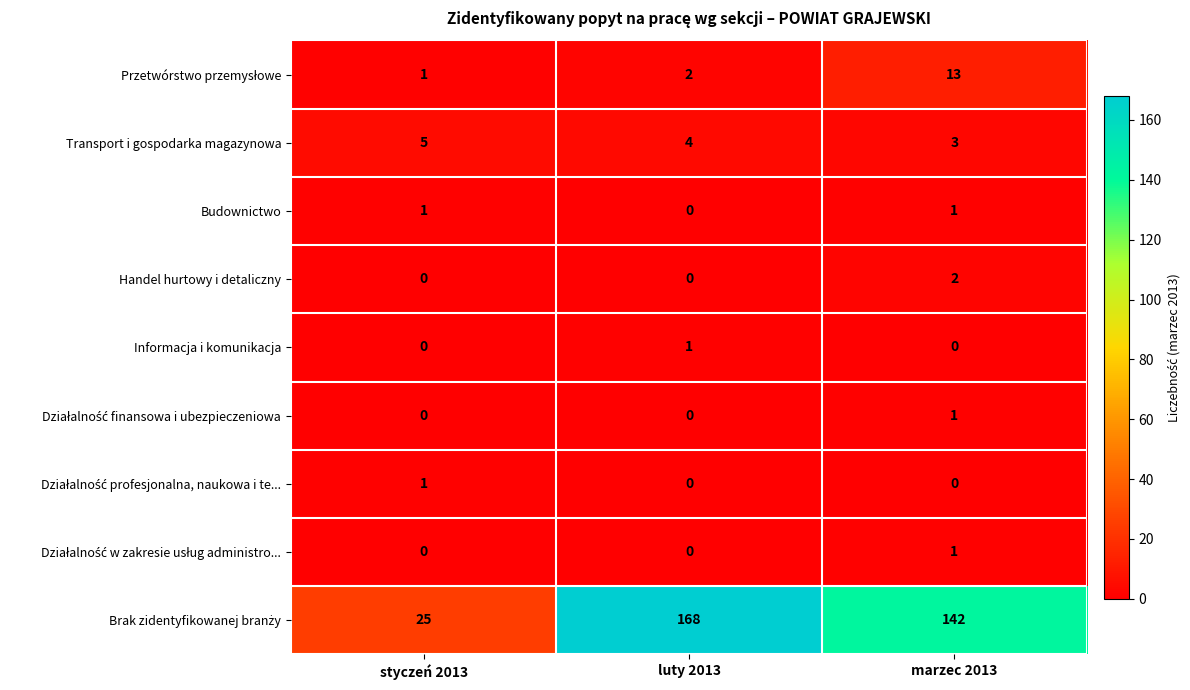

How many data points does each series have?

3